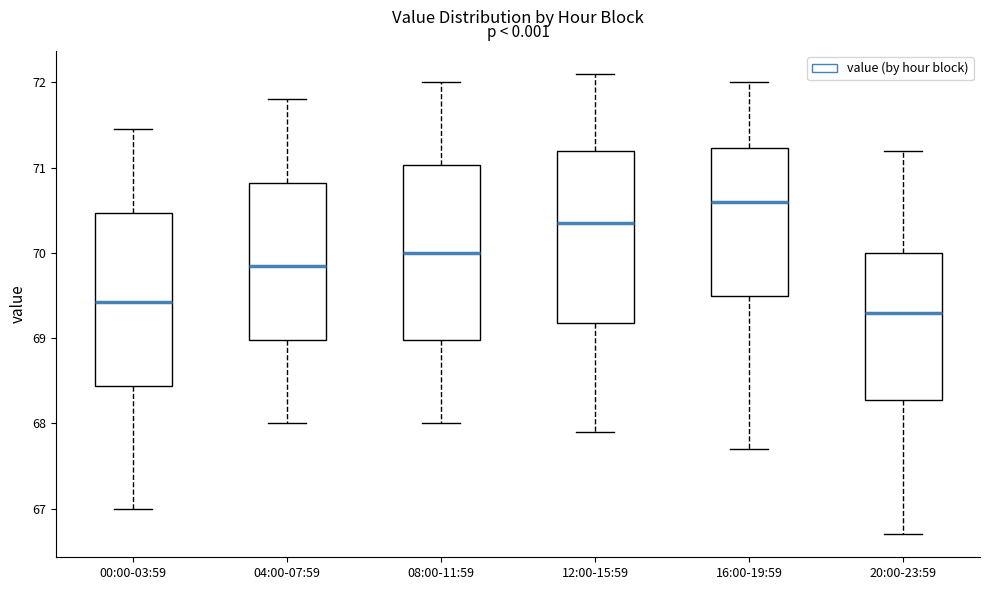

Reading left to right, transcribe this box plot: for each box, give where its median line is, the range the box spans, and where its two whiskers end, as read against the y-axis. The values are not printed on the chart, so give them approximately, as read against the axis.

00:00-03:59: median 69.4, box 68.4 to 70.5, whiskers 67.0 to 71.5
04:00-07:59: median 69.9, box 69.0 to 70.8, whiskers 68.0 to 71.8
08:00-11:59: median 70.0, box 69.0 to 71.0, whiskers 68.0 to 72.0
12:00-15:59: median 70.4, box 69.2 to 71.2, whiskers 67.9 to 72.1
16:00-19:59: median 70.6, box 69.5 to 71.2, whiskers 67.7 to 72.0
20:00-23:59: median 69.3, box 68.3 to 70.0, whiskers 66.7 to 71.2